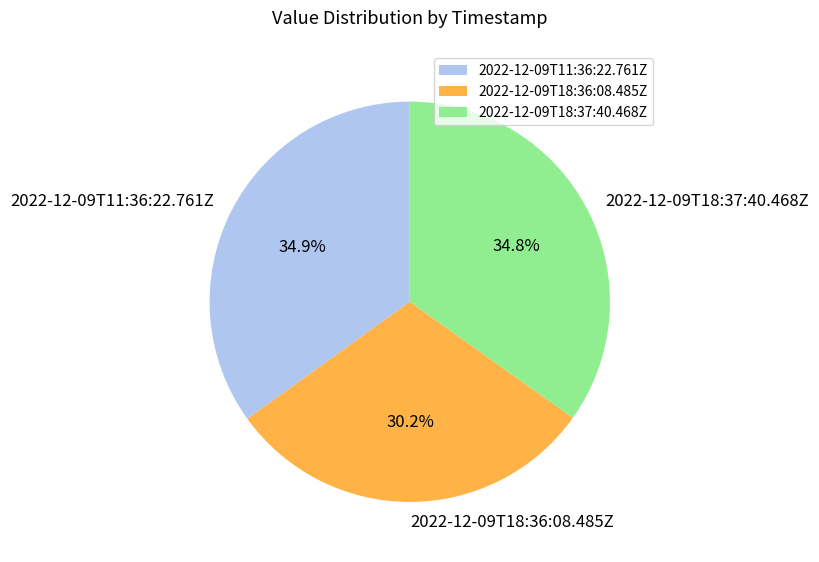

Combined, what portion of the pie is 2022-12-09T18:37:40.468Z and 2022-12-09T11:36:22.761Z?

69.8%